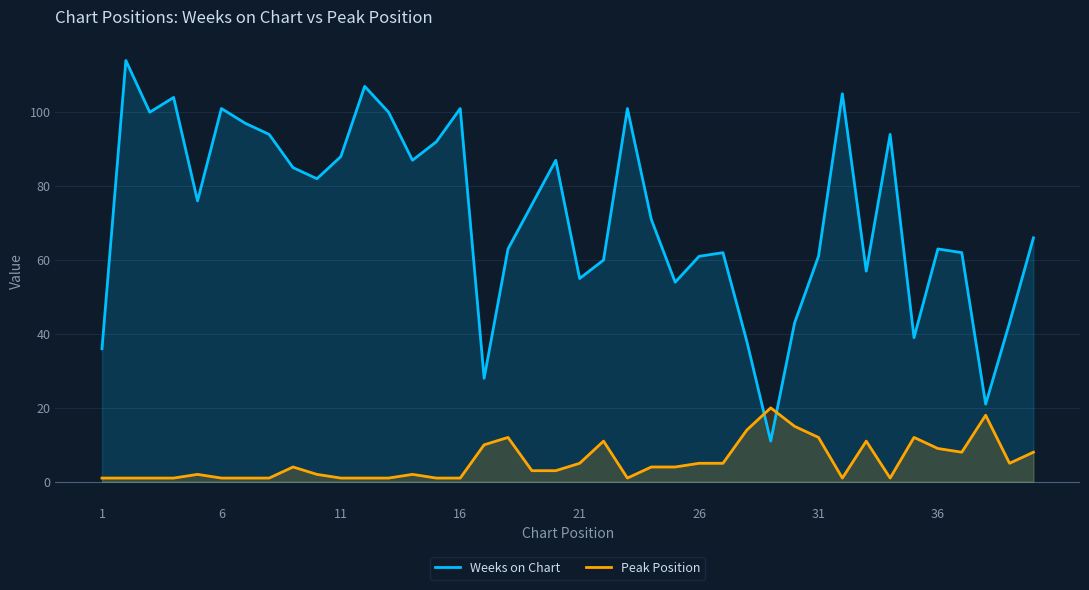

How many interior local peaks does the Peak Position series have?

9